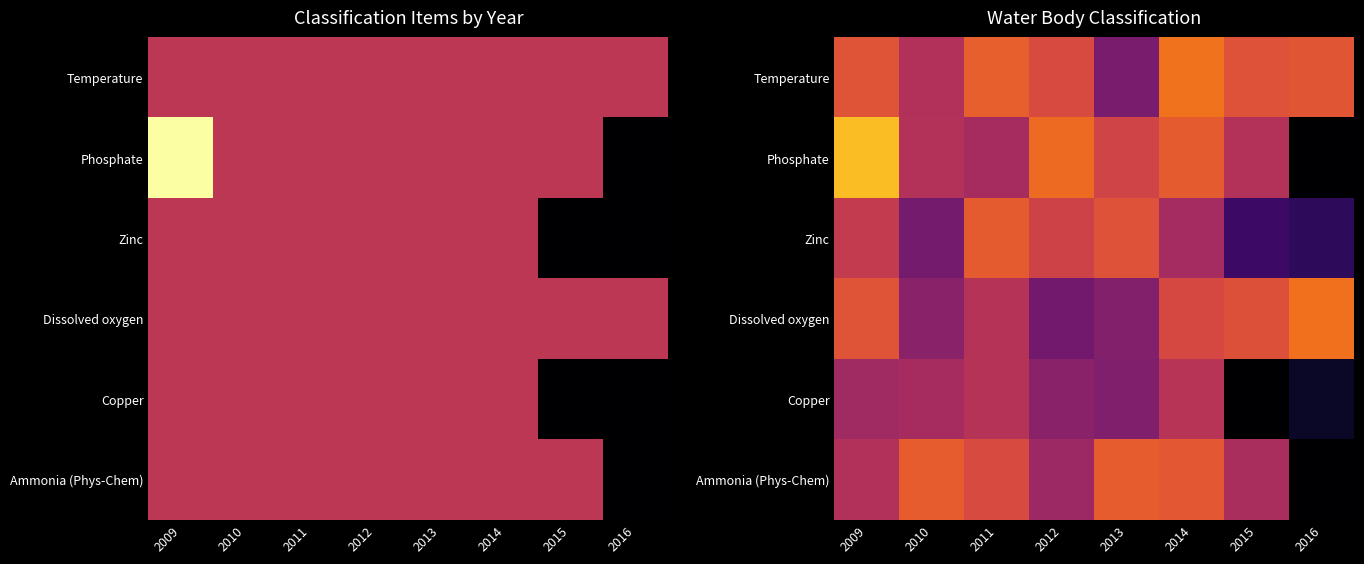

Which series has the largest total across all categories?

Temperature